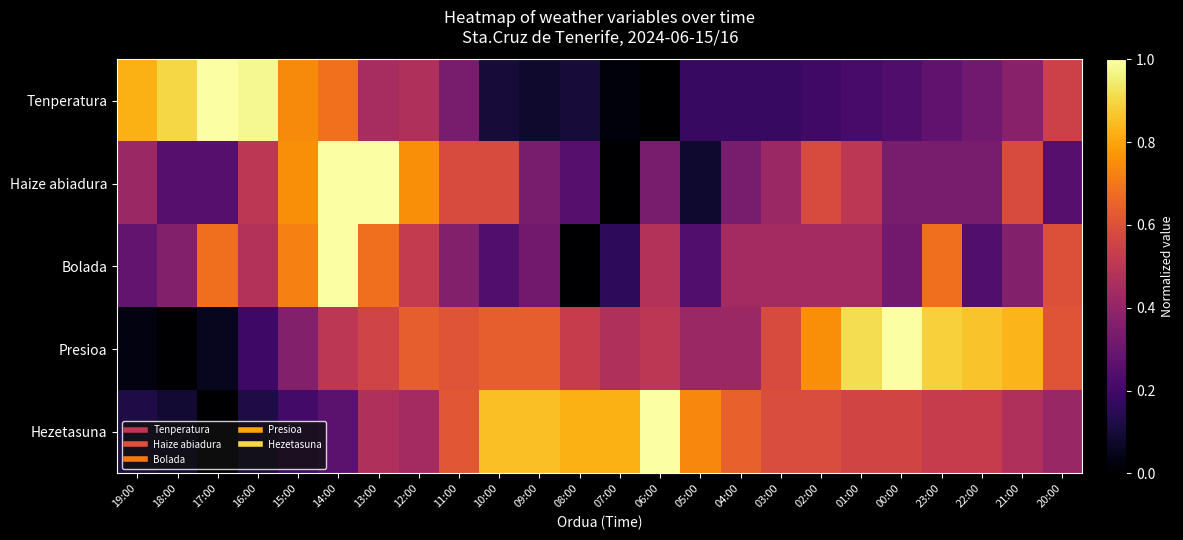

Between 18:00 and 07:00, which series saw the biggest shift?

Tenperatura